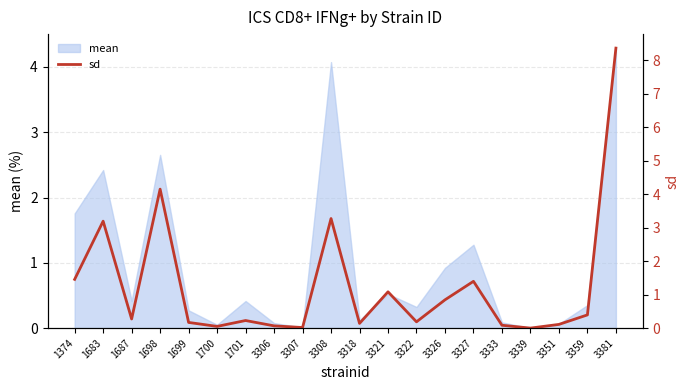

Does the chart have visible grid lines?

Yes